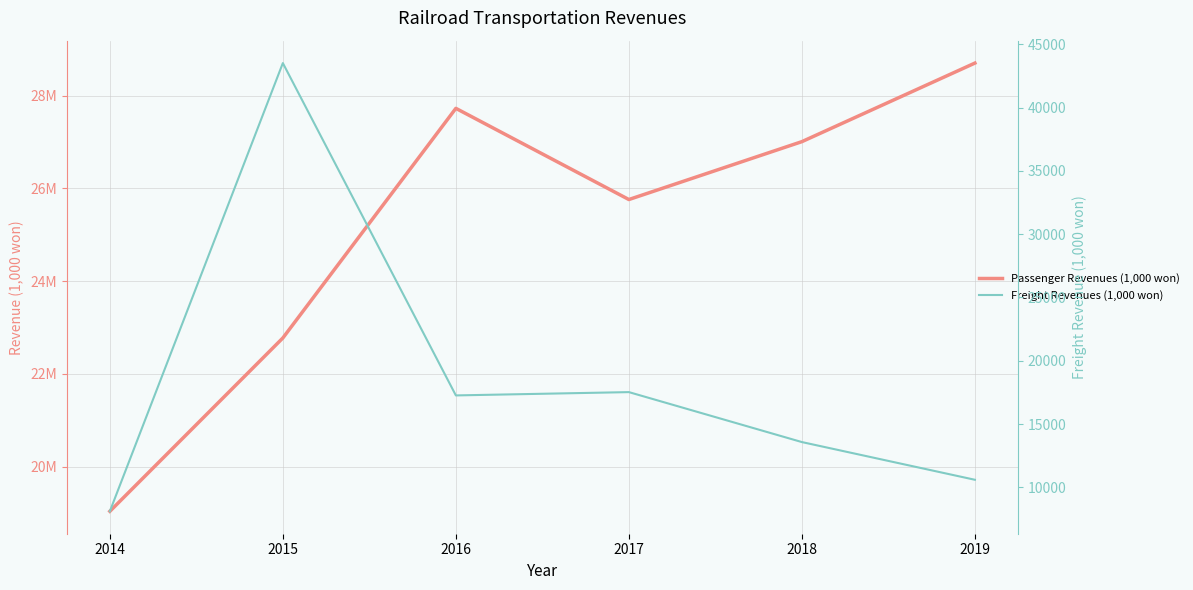

At which category is the sum across all series the highest?

2019